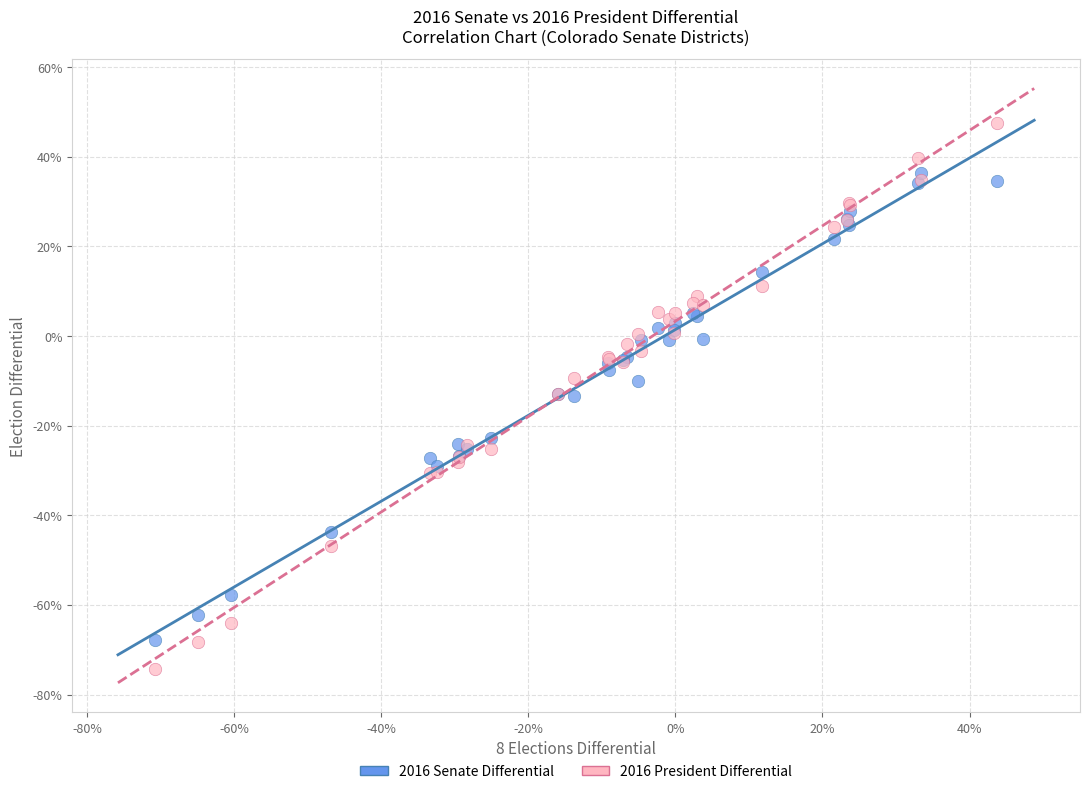

What are all the series names shown in the legend?

2016 Senate Differential, 2016 President Differential